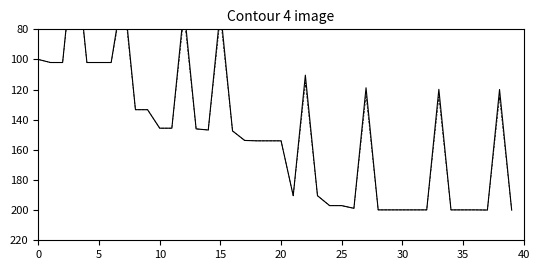

What is the difference between the maximum and minimum values in the line1 series?

178.0